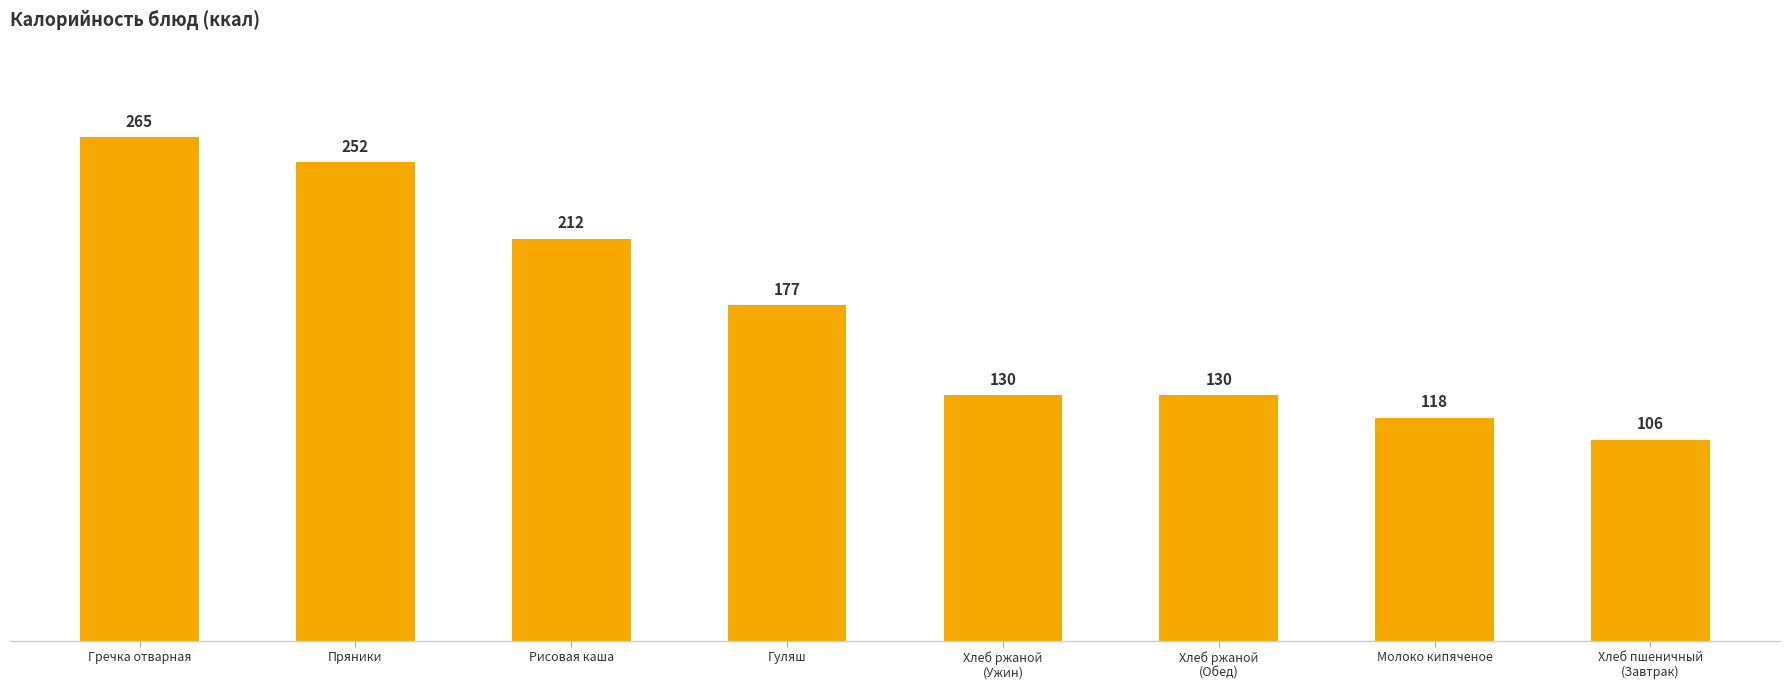

The value at Пряники is 252.2. True or false?

True